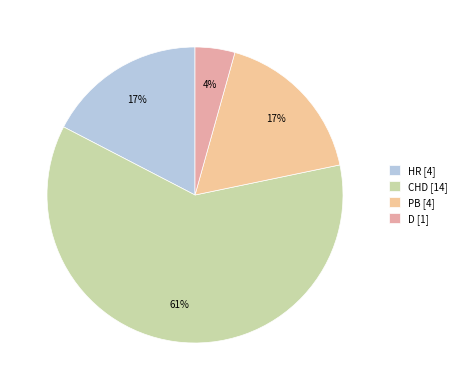

True or false: D accounts for 4% of the total.

True